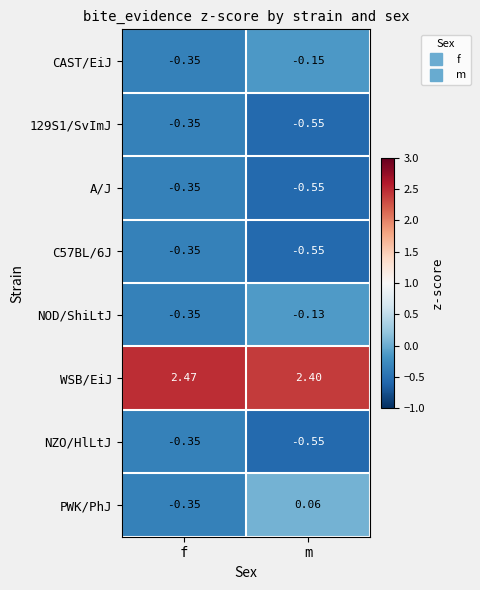

Which series has the largest total across all categories?

WSB/EiJ